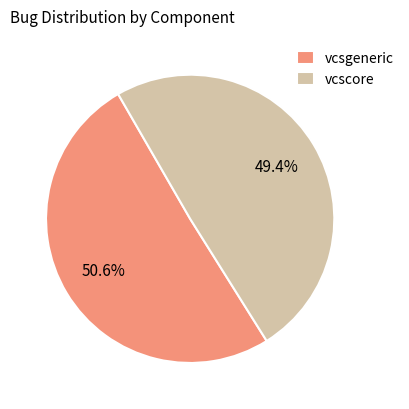

What is the smallest slice in the pie chart?

vcscore